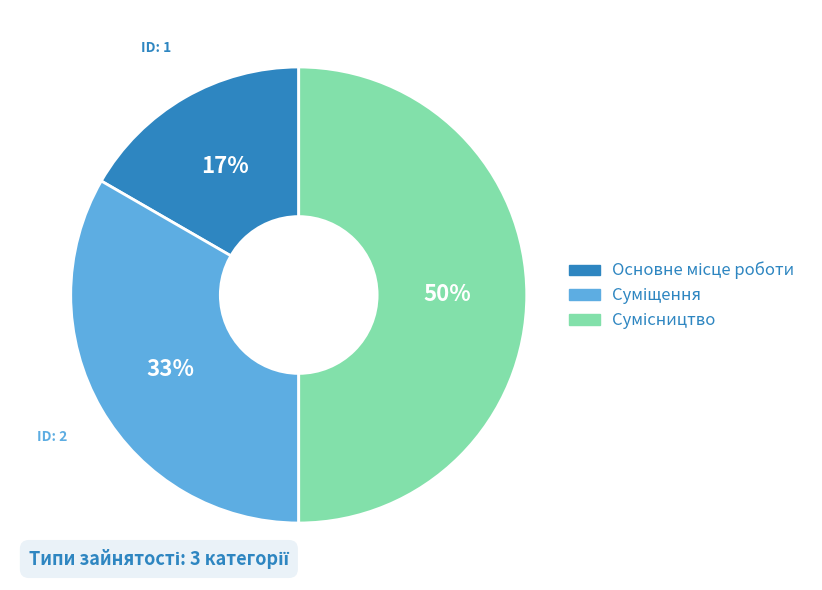

To the nearest percent, what is the average slice percentage?

33%